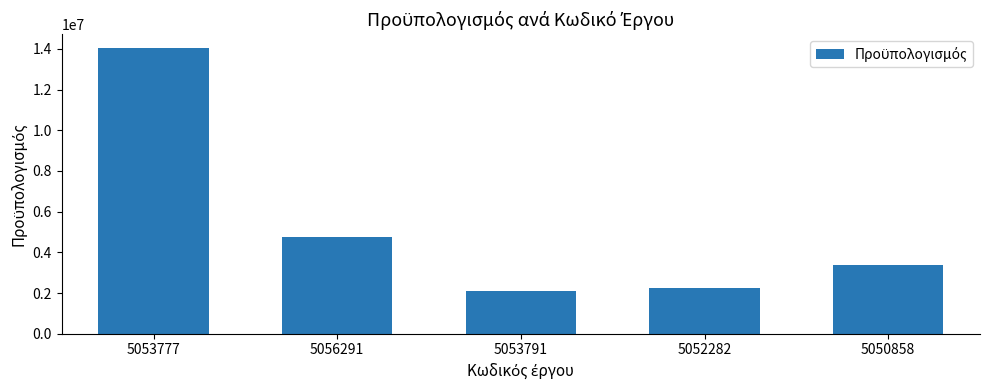

Between 5050858 and 5053777, which is larger?

5053777